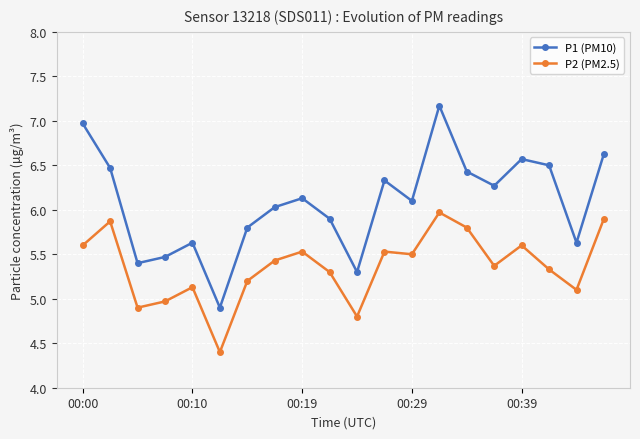

Rank the series by their maximum value, from highest to lowest.

P1 (PM10), P2 (PM2.5)